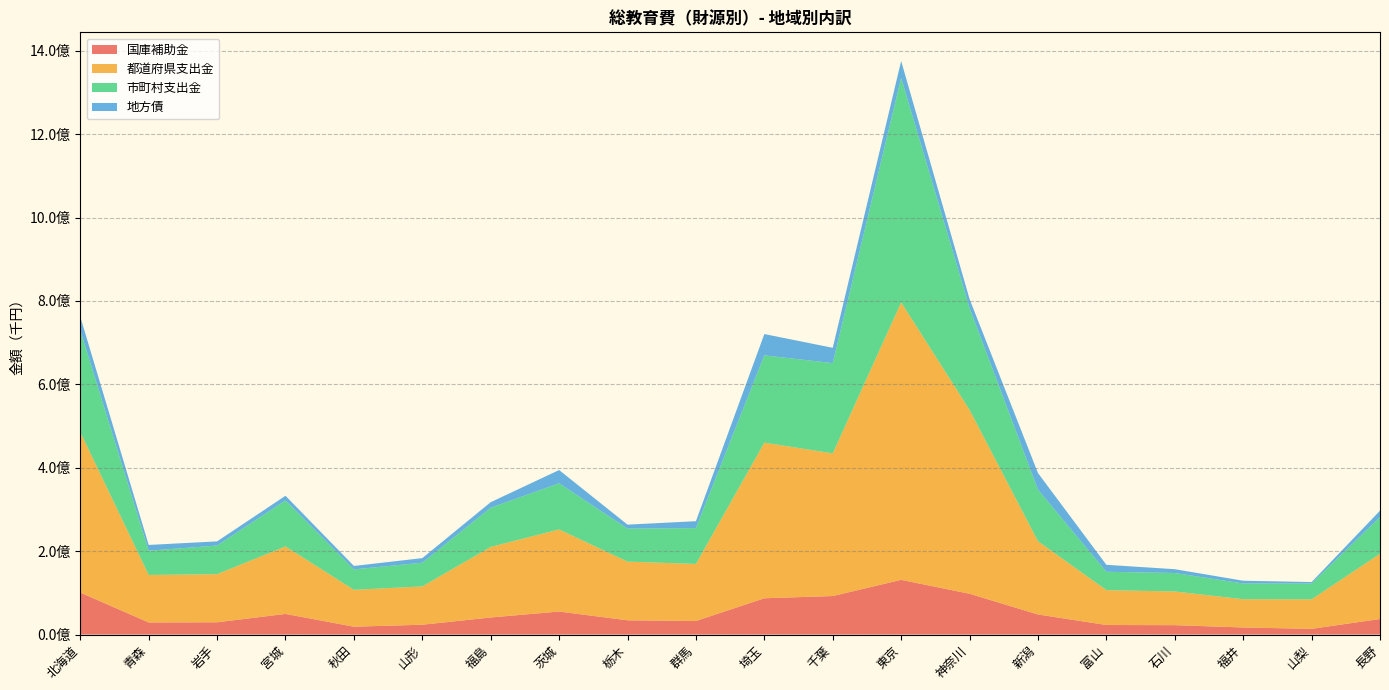

Reading right to left, transcribe all the data shown in this chart.

国庫補助金: 37355841	13723112	17033364	22557106	22945443	48212501	97909793	131227480	92410333	87060577	32535624	34243351	55249449	40983822	23613428	18884140	49495265	29481326	29051840	100786646
都道府県支出金: 156395489	70784050	67715471	80768448	83623344	175609129	440984467	665404291	342106090	373185349	136813628	140682811	196856532	169180018	91831942	88407506	161825558	115363138	113895337	384815685
市町村支出金: 88040098	37870849	37751665	44322797	44037387	123837579	244274603	538367421	216403306	209340039	86032950	79163736	110687838	94118901	56831488	49040518	110382929	68604027	58243103	243709817
地方債: 15307899	3565672	6607620	9141228	16675709	39720400	21424543	40424520	36753767	51076346	16524898	9527100	31769484	13180315	11051525	8226253	11176408	10058812	13730279	33006751